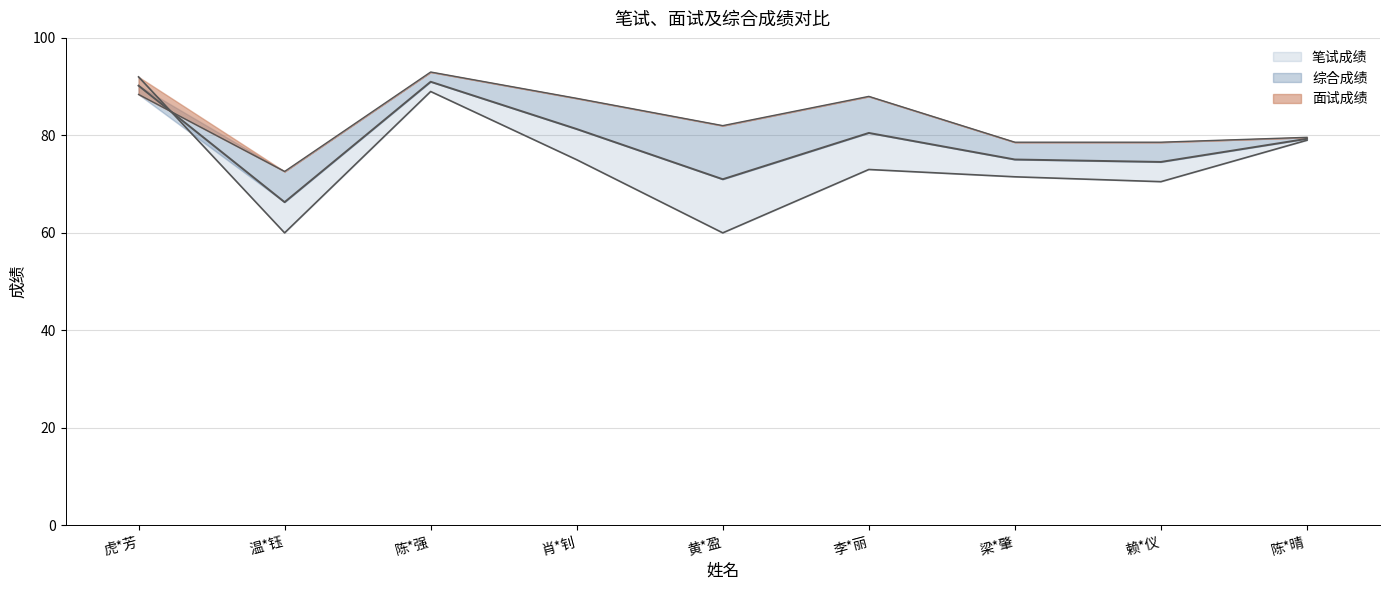

True or false: 面试成绩 has more than 2 points higher than both neighbors.

False